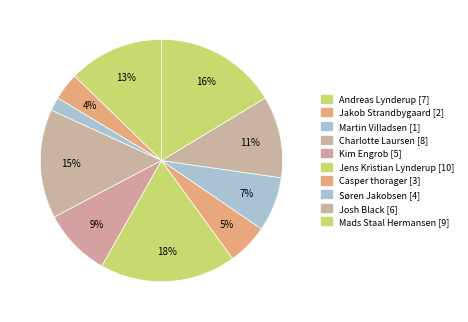

Rank the categories by value from highest to lowest.

Jens Kristian Lynderup, Mads Staal Hermansen, Charlotte Laursen, Andreas Lynderup, Josh Black, Kim Engrob, Søren Jakobsen, Casper thorager, Jakob Strandbygaard, Martin Villadsen